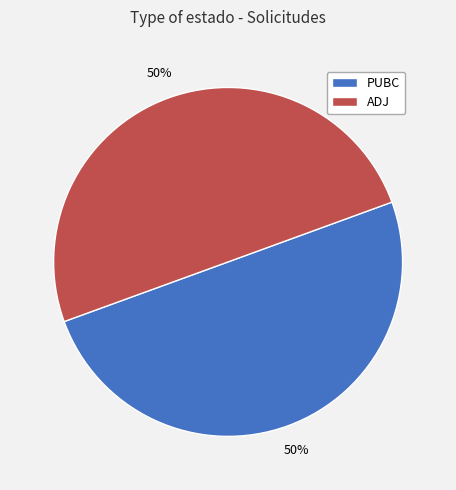

Combined, do PUBC and ADJ account for over 50%?

Yes